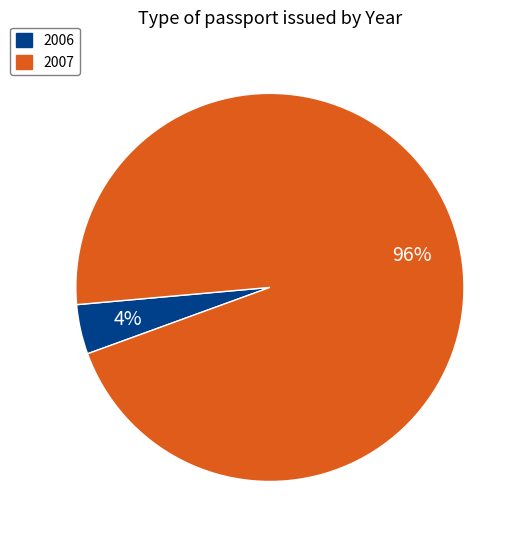

To the nearest percent, what is the difference between the largest and smallest slice percentages?

92%